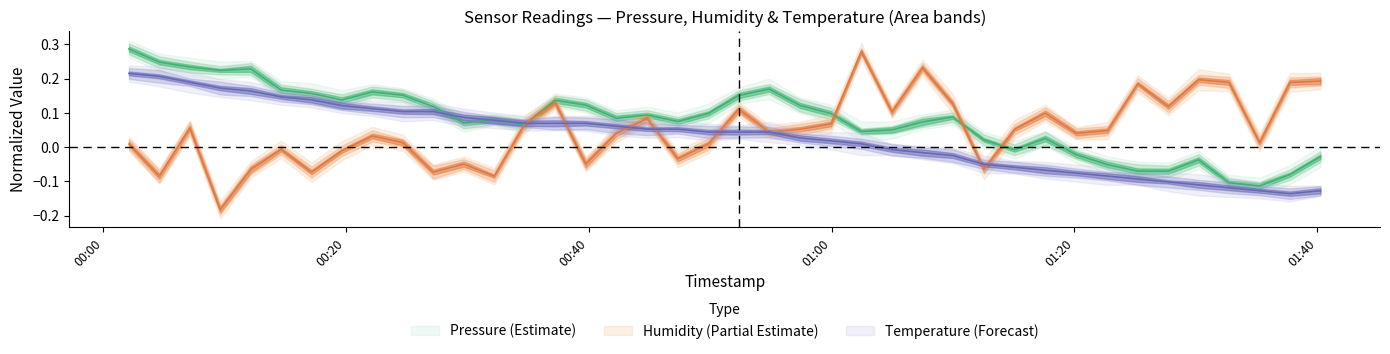

Reading left to right, transcribe all the data shown in this chart.

pressure: 0.3	0.2	0.2	0.2	0.2	0.2	0.2	0.1	0.2	0.2	0.1	0.1	0.1	0.1	0.1	0.1	0.1	0.1	0.1	0.1	0.2	0.2	0.1	0.1	0.0	0.1	0.1	0.1	0.0	-0.0	0.0	-0.0	-0.1	-0.1	-0.1	-0.0	-0.1	-0.1	-0.1	-0.0
humidity: 0.0	-0.1	0.1	-0.2	-0.1	-0.0	-0.1	-0.0	0.0	0.0	-0.1	-0.0	-0.1	0.1	0.1	-0.0	0.0	0.1	-0.0	0.0	0.1	0.0	0.1	0.1	0.3	0.1	0.2	0.1	-0.1	0.1	0.1	0.0	0.0	0.2	0.1	0.2	0.2	0.0	0.2	0.2
temperature: 0.2	0.2	0.2	0.2	0.2	0.1	0.1	0.1	0.1	0.1	0.1	0.1	0.1	0.1	0.1	0.1	0.1	0.1	0.1	0.0	0.0	0.0	0.0	0.0	0.0	-0.0	-0.0	-0.0	-0.1	-0.1	-0.1	-0.1	-0.1	-0.1	-0.1	-0.1	-0.1	-0.1	-0.1	-0.1